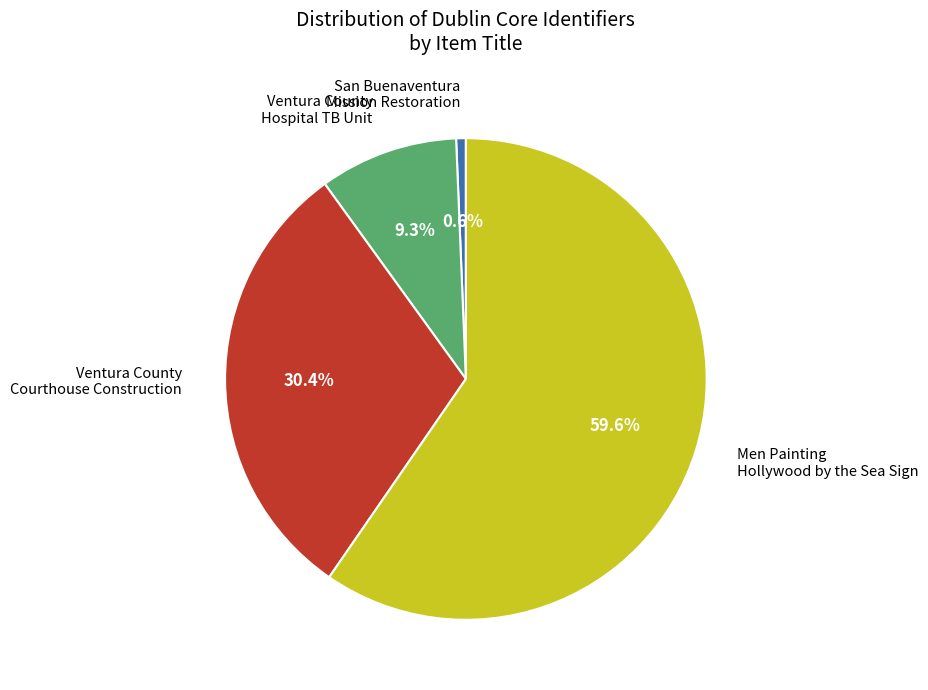

Rank the categories by value from lowest to highest.

San Buenaventura Mission Restoration, Ventura County Hospital TB Unit, Ventura County Courthouse Construction, Men Painting Hollywood by the Sea Sign